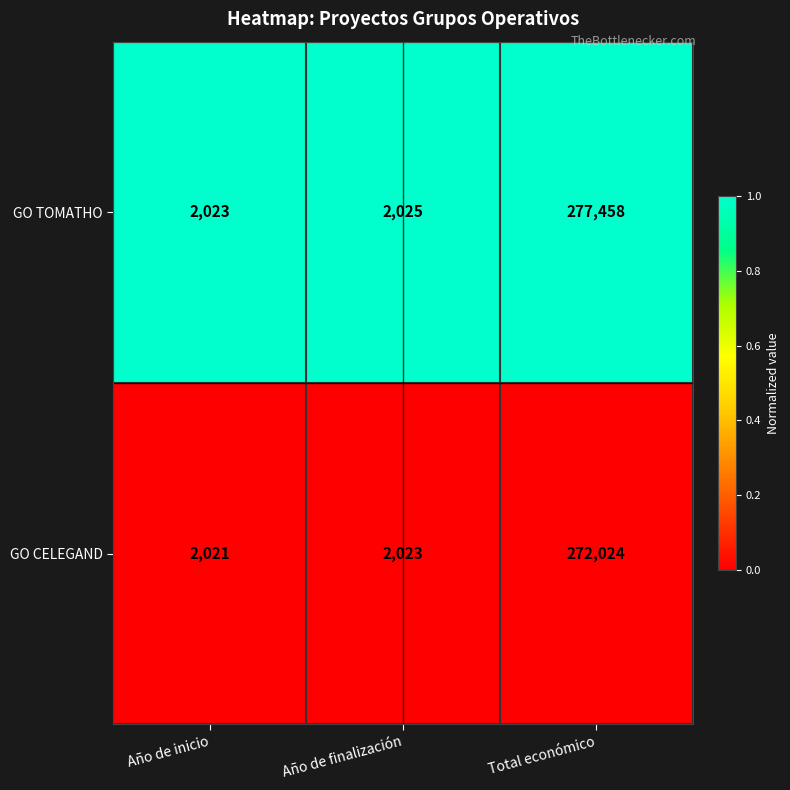

True or false: GO TOMATHO has a value of 1398 at Año de finalización.

False